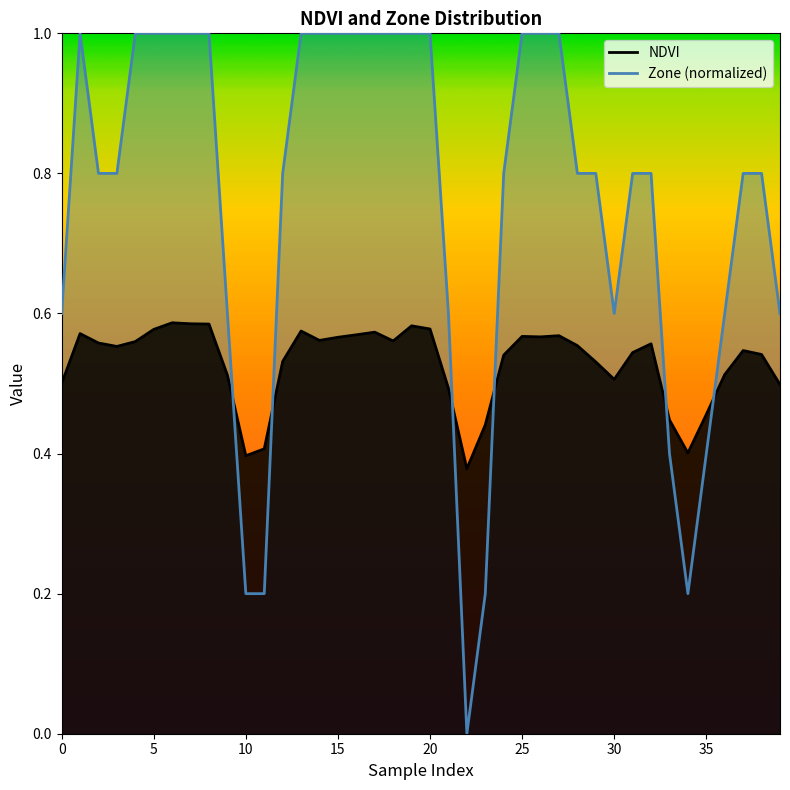

How many positive values does the Zone (normalized) series have?

39